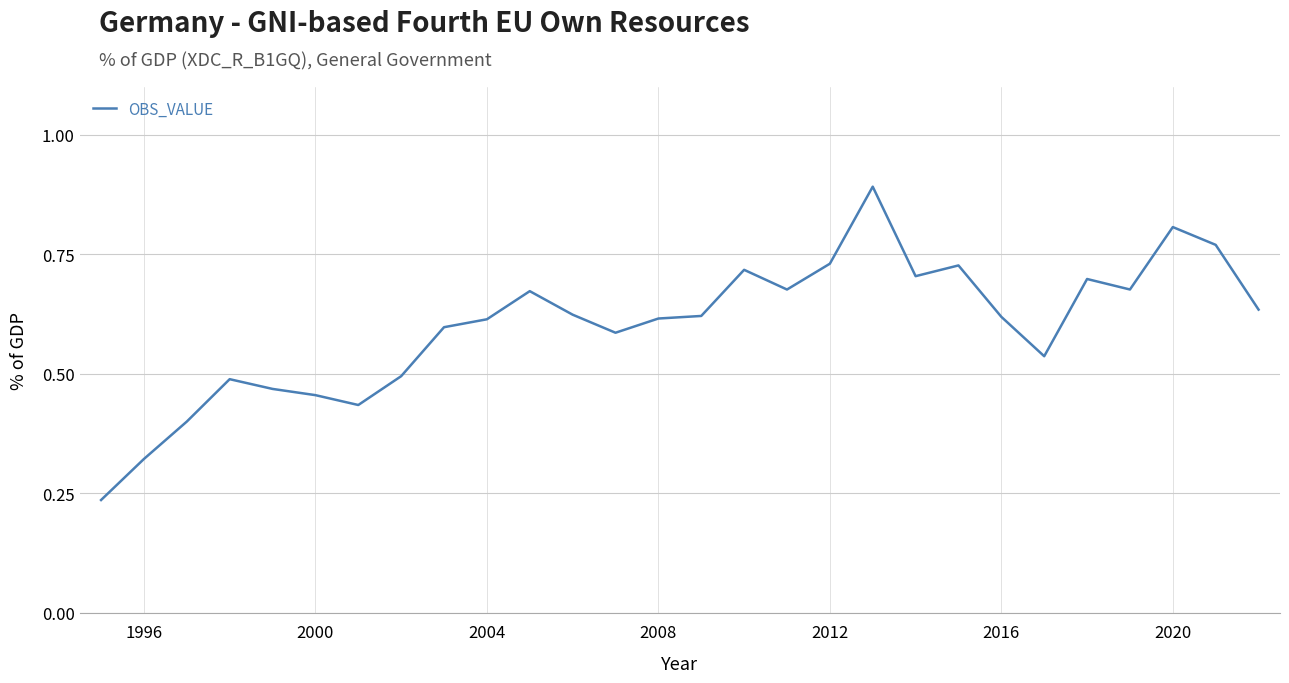

What is the greatest value displayed?

0.9